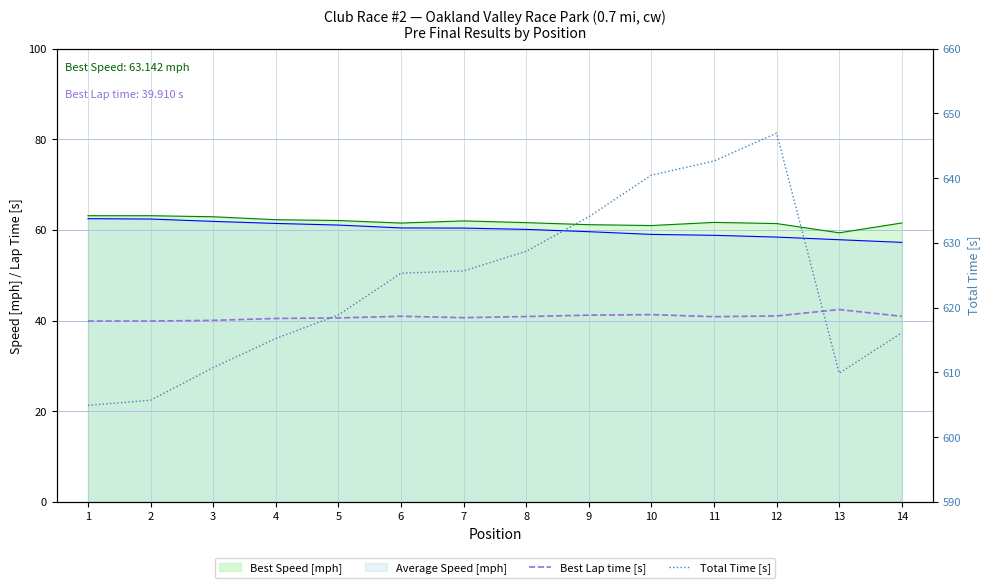

What is the average value of the Total Time [s] series?

623.2